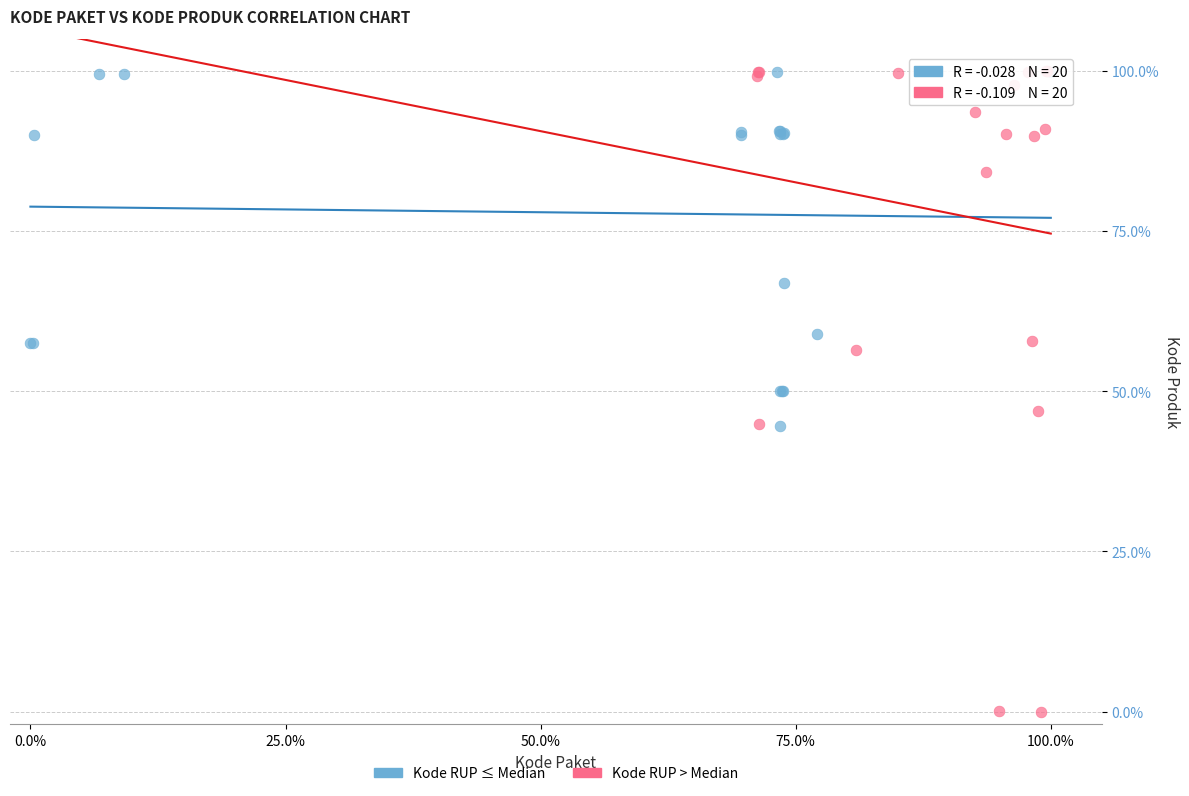

Which series contains the lowest Y value?

Kode RUP > Median